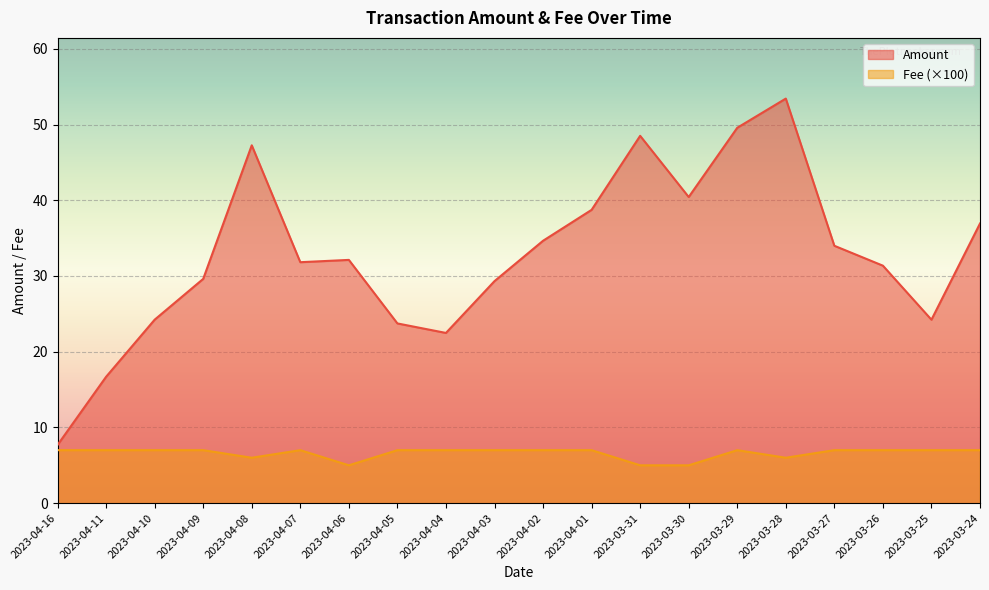

Reading left to right, what are all the values shown in this chart?

Amount: 7.7	16.7	24.2	29.6	47.3	31.8	32.1	23.7	22.5	29.3	34.7	38.7	48.5	40.4	49.6	53.4	34.0	31.4	24.2	36.9
Fee: 7.0	7.0	7.0	7.0	6.0	7.0	5.0	7.0	7.0	7.0	7.0	7.0	5.0	5.0	7.0	6.0	7.0	7.0	7.0	7.0